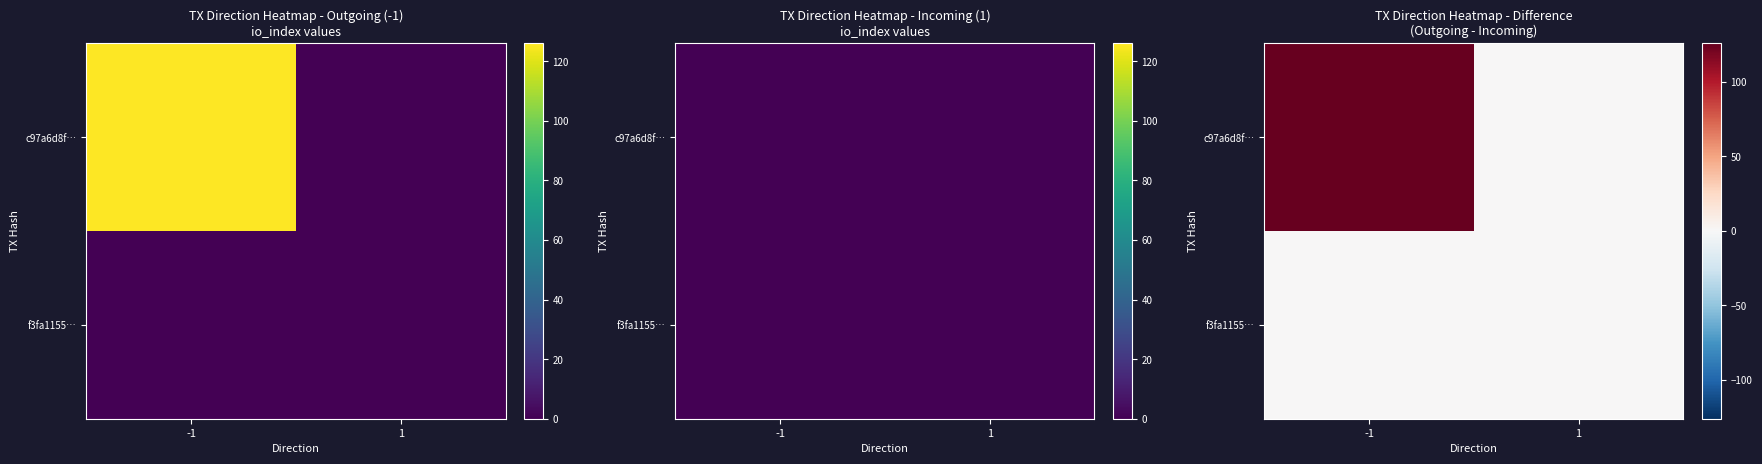

At how many categories does at least one series exceed 63?

1